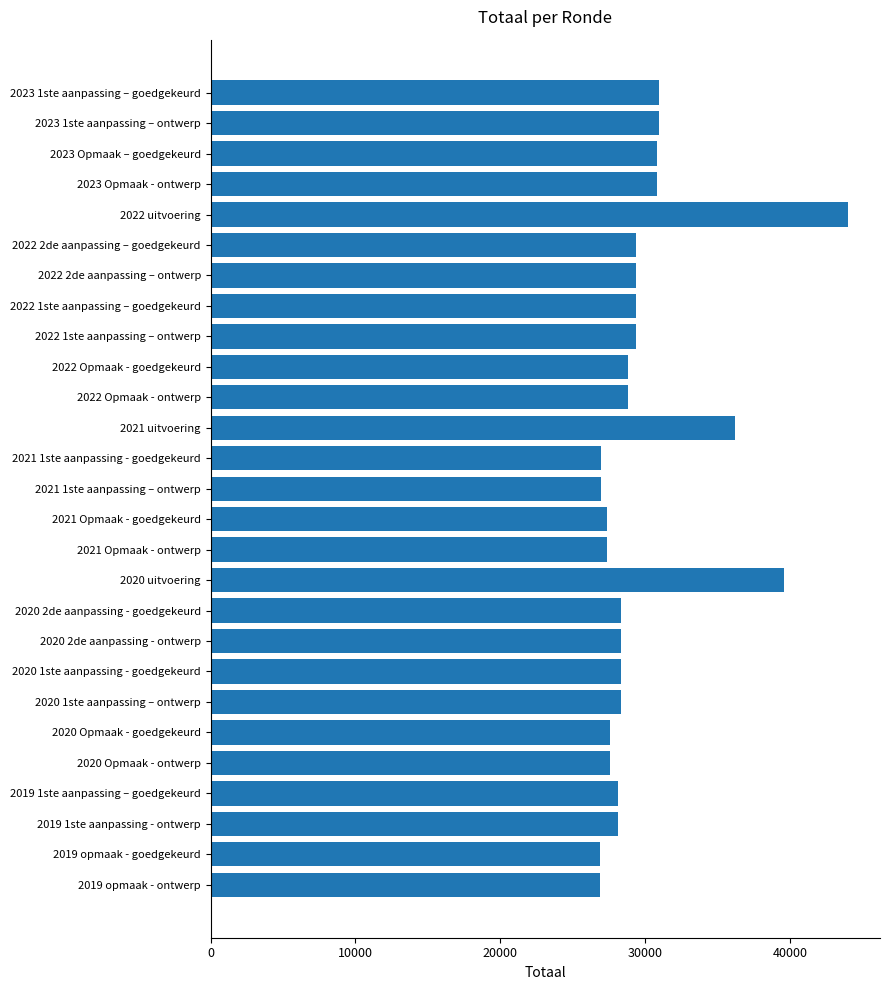

How many bars are there in total?

27